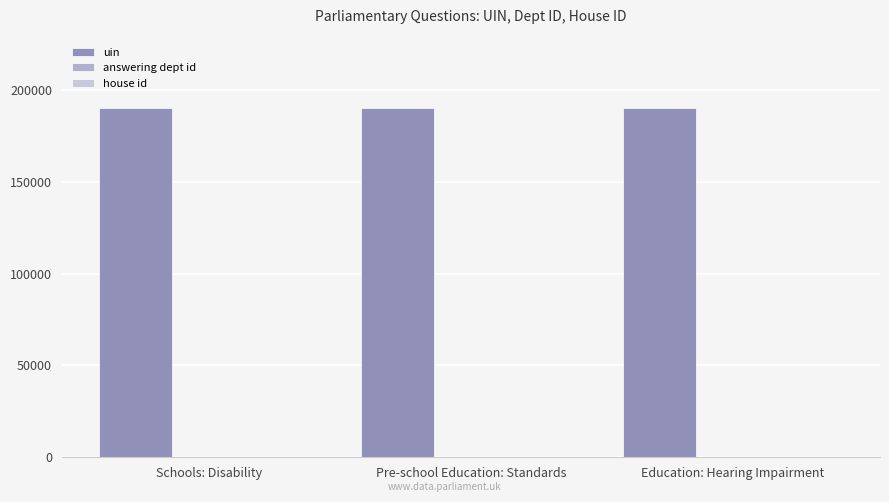

Reading right to left, list all the values displayed in this chart.

uin: Education: Hearing Impairment=190441	Pre-school Education: Standards=190437	Schools: Disability=190487
answering dept id: Education: Hearing Impairment=60	Pre-school Education: Standards=60	Schools: Disability=60
house id: Education: Hearing Impairment=1	Pre-school Education: Standards=1	Schools: Disability=1